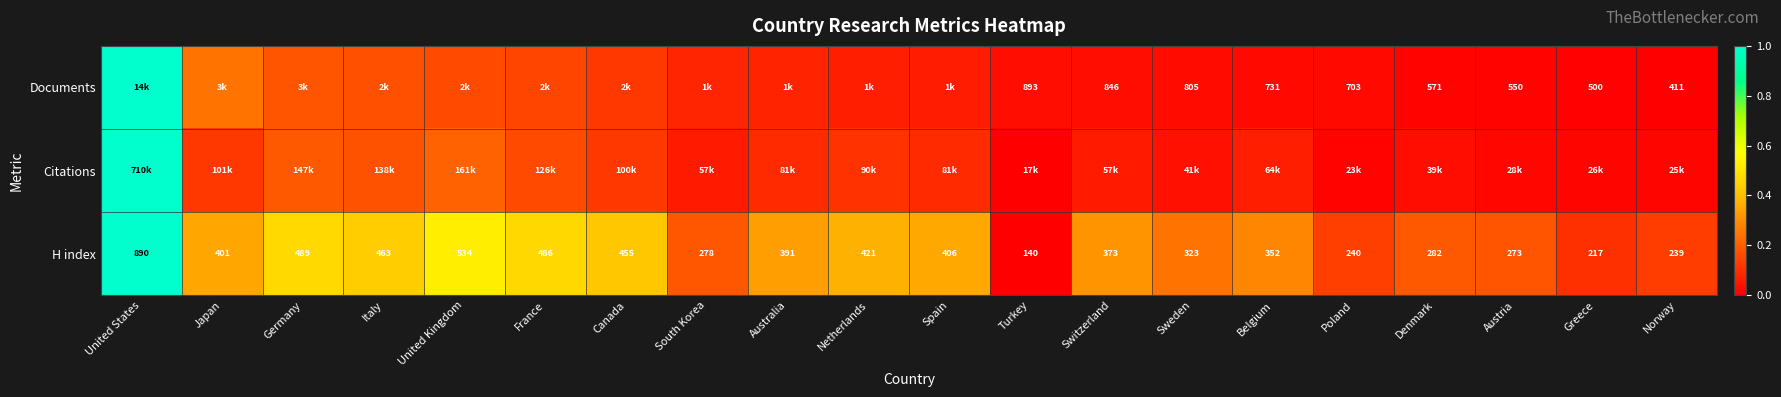

Where does the H index series first go above 391?

United States